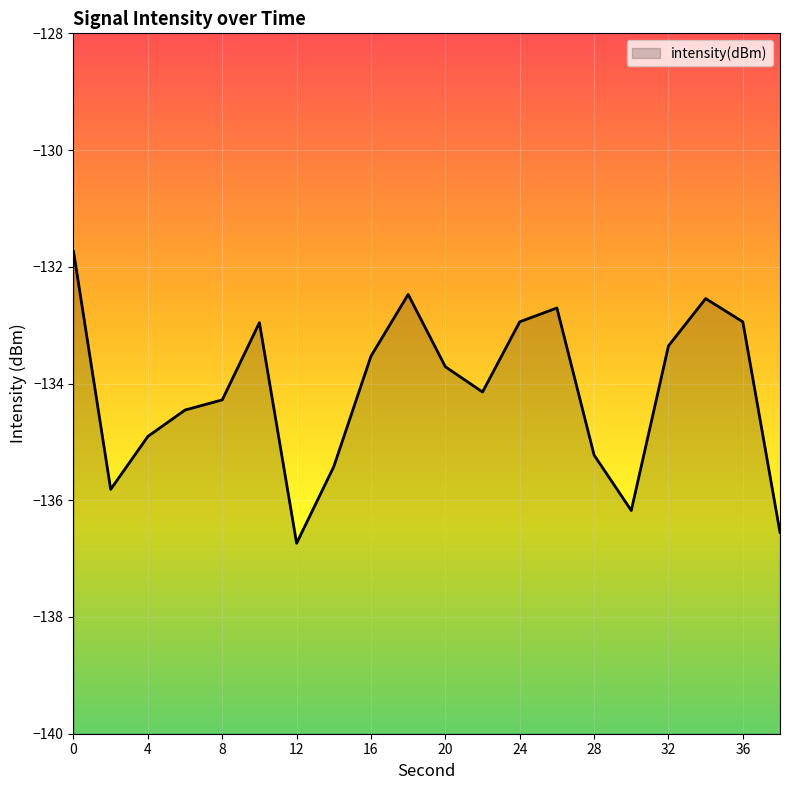

What is the smallest value displayed?

-136.7